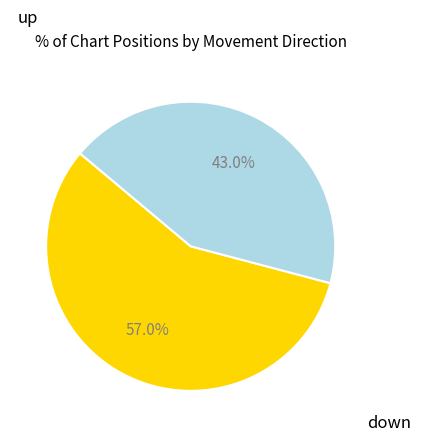

How many segments does this pie chart have?

2